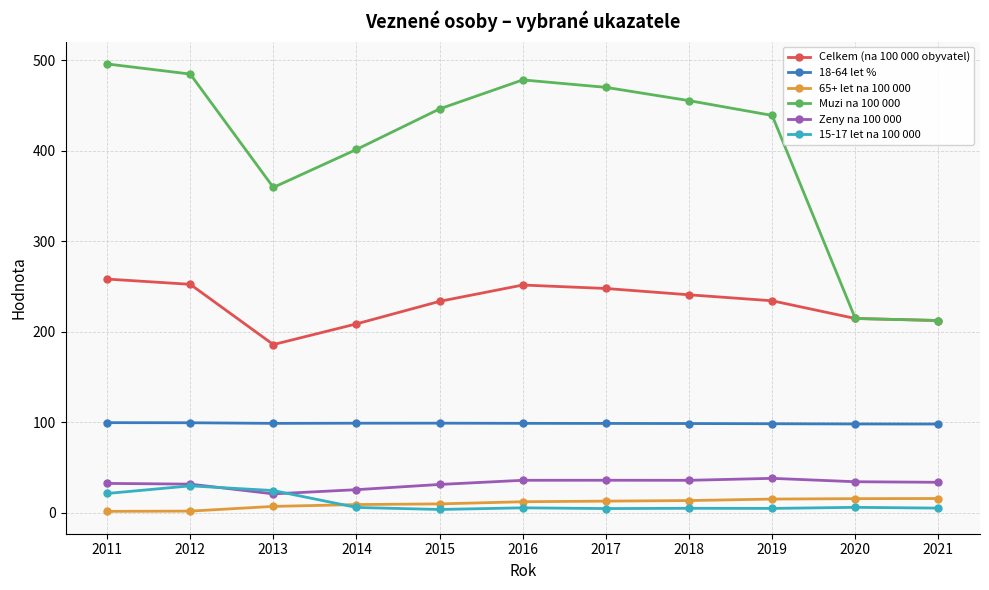

True or false: Celkem (na 100 000 obyvatel) and 65+ let na 100 000 cross at least once.

False